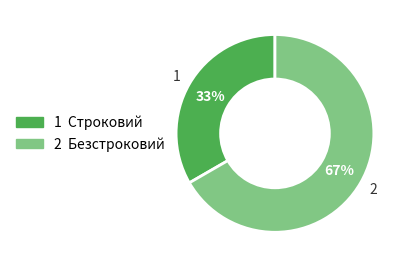

To the nearest percent, what is the average slice percentage?

50%